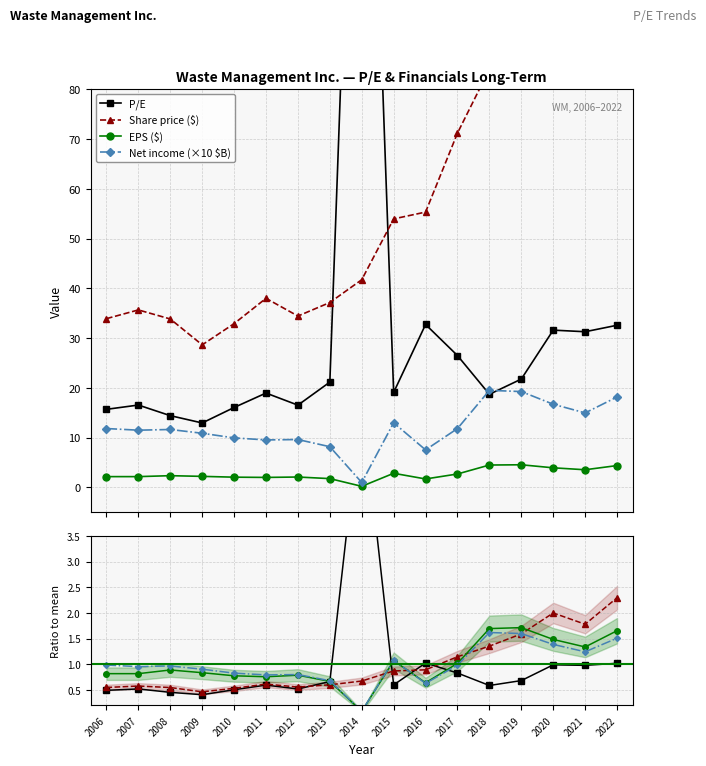

What are all the series names shown in the legend?

P/E, Share price, EPS, Net income (B)